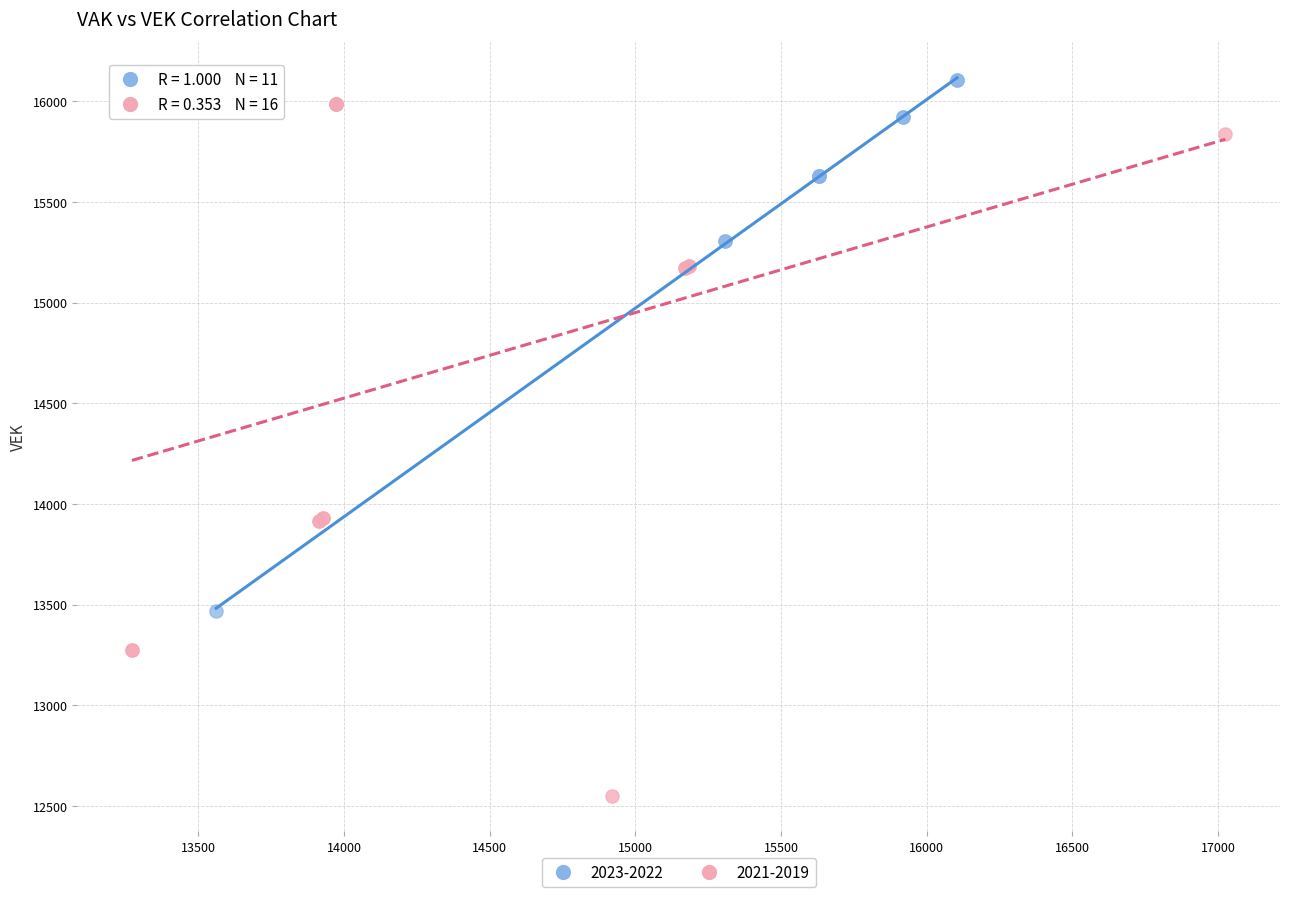

Which series reaches the minimum Y coordinate?

2021-2019